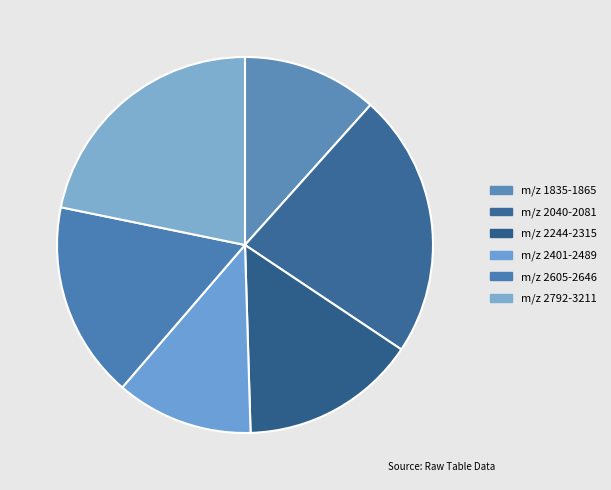

What is the largest slice in the pie chart?

m/z 2040-2081